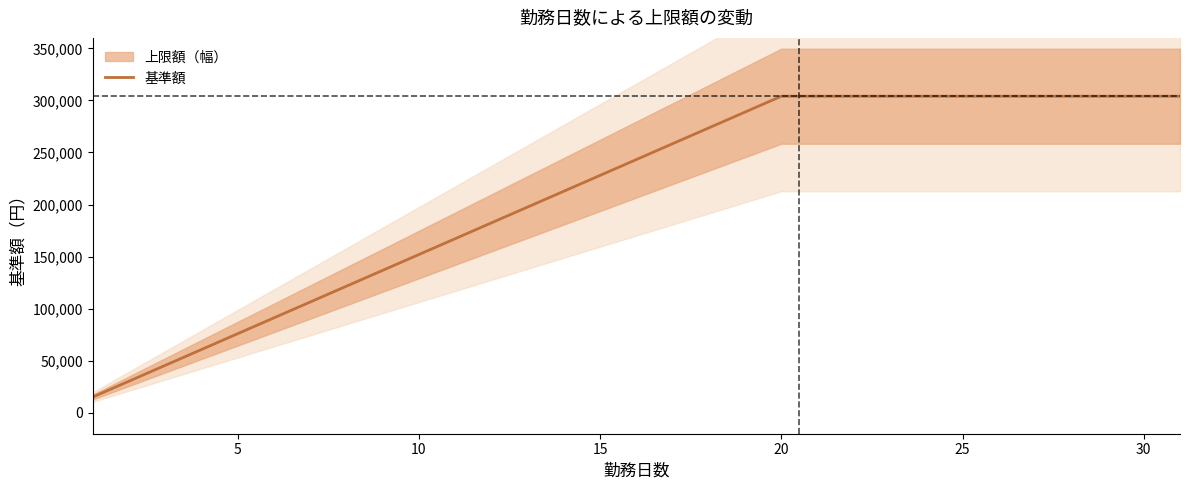

True or false: the data has more than 2 interior local peaks.

False